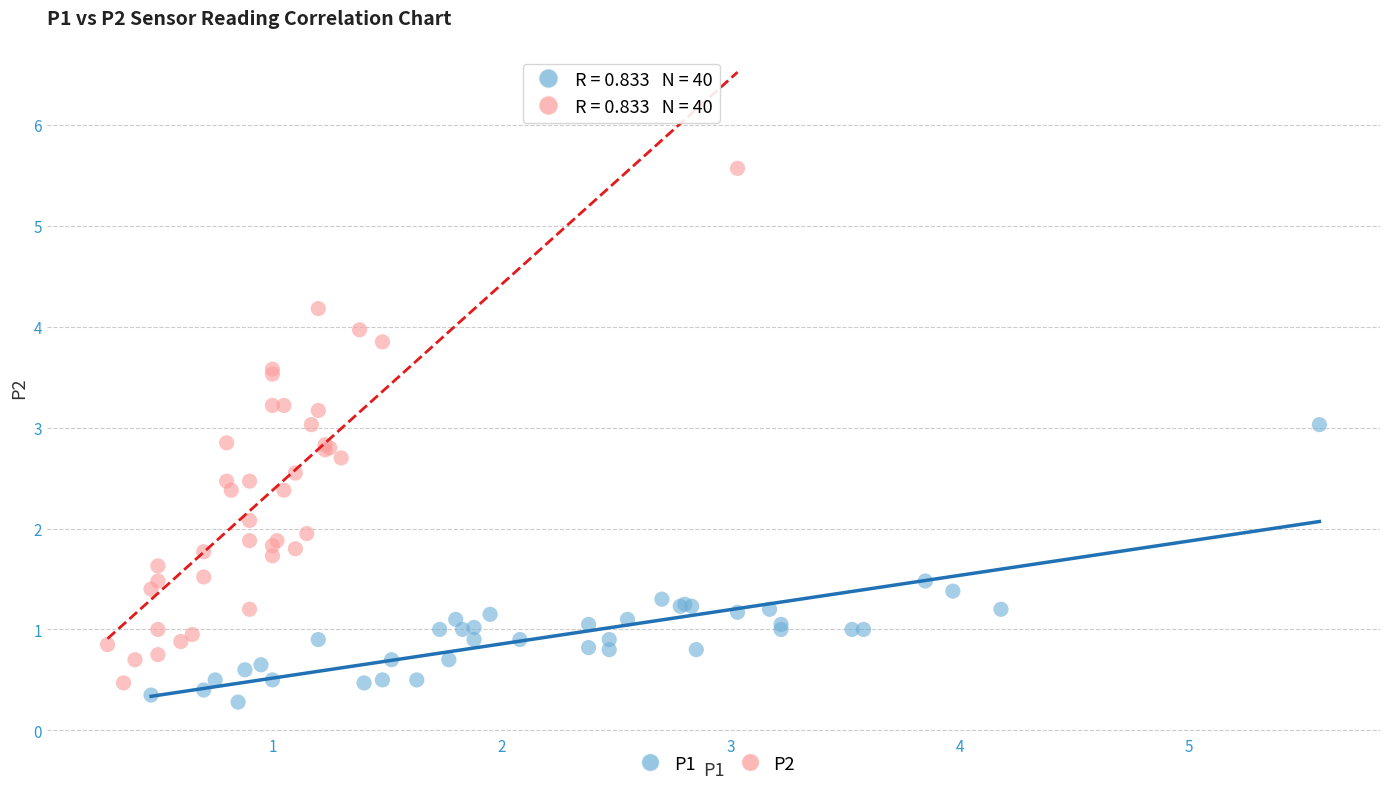

Which series contains the lowest Y value?

P1